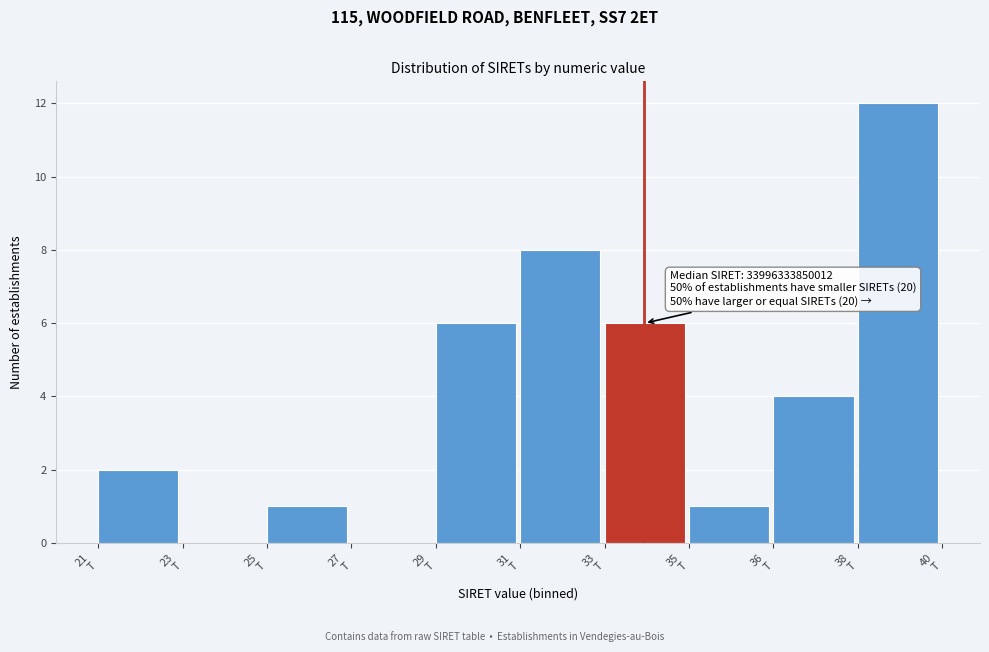

What is the maximum value shown in the chart?

12